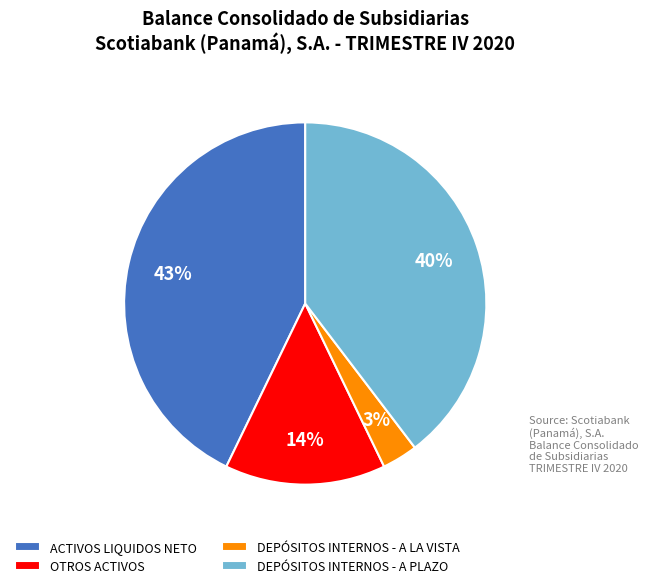

Which has a higher value, DEPÓSITOS INTERNOS - A PLAZO or ACTIVOS LIQUIDOS NETO?

ACTIVOS LIQUIDOS NETO